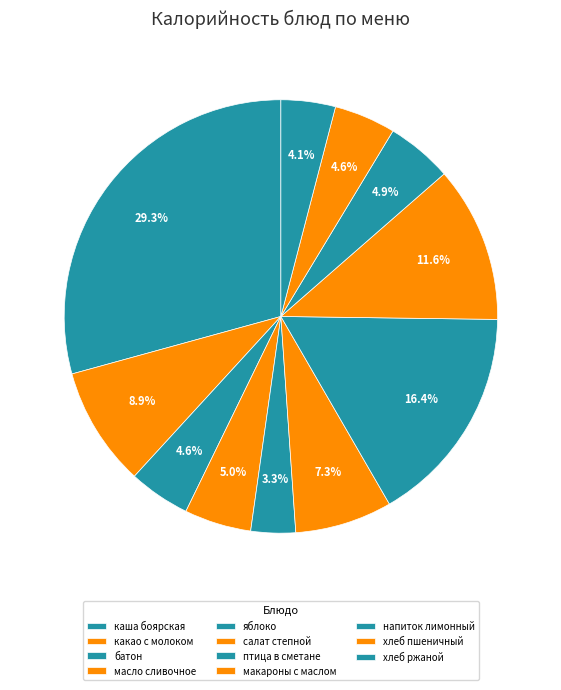

What portion of the pie excludes хлеб ржаной?

95.9%